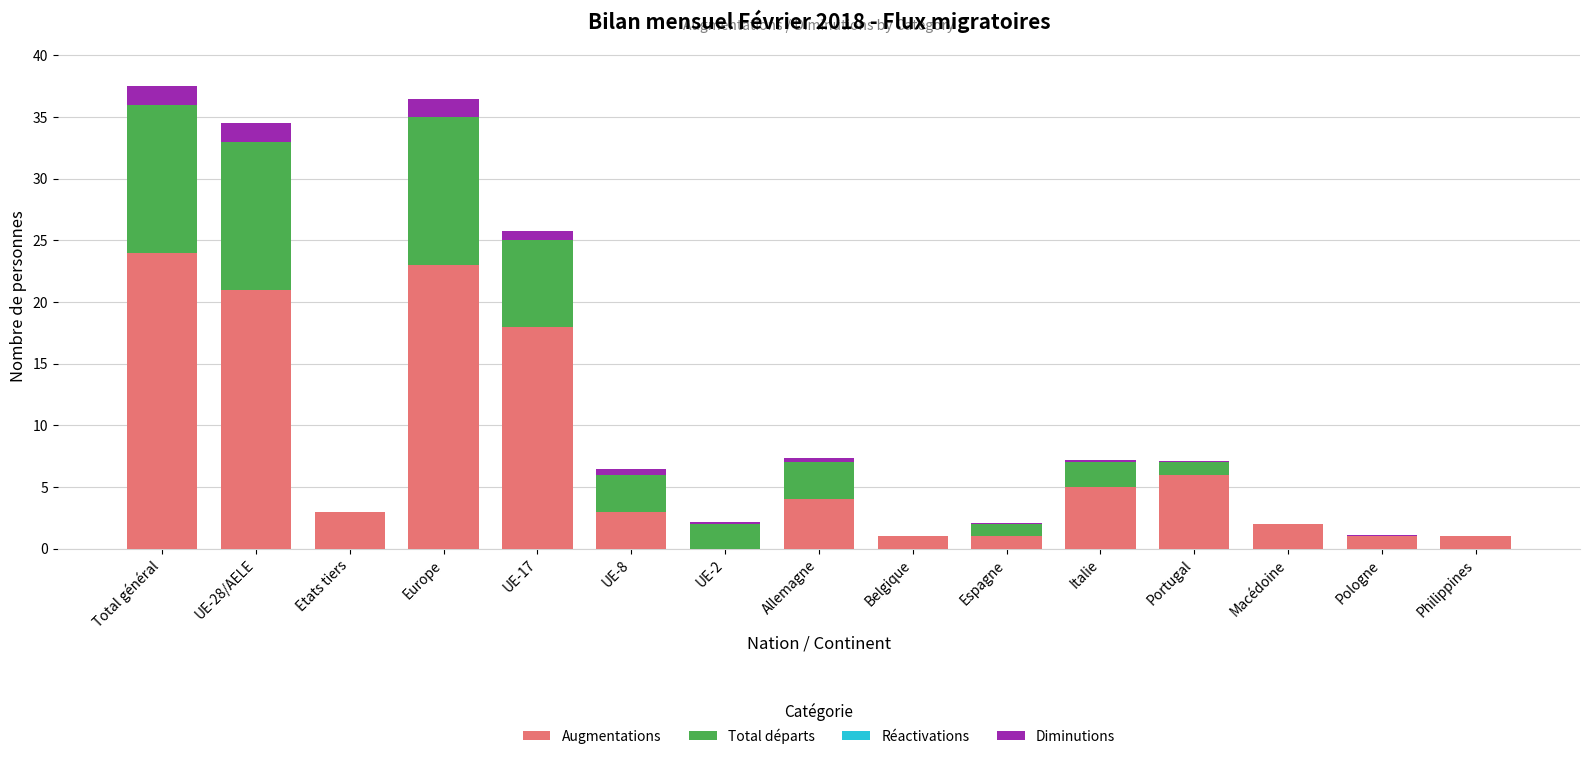

True or false: Augmentations has a value of 1.1 at Italie.

False